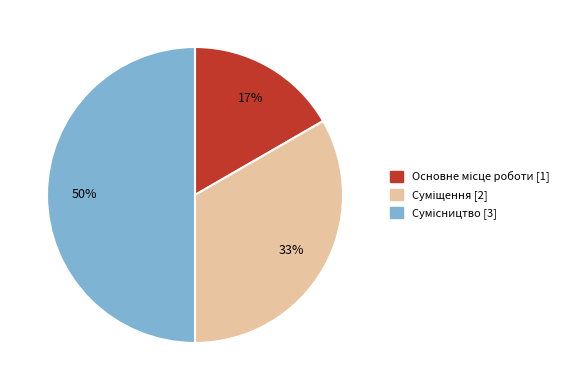

To the nearest percent, what is the average slice percentage?

33%